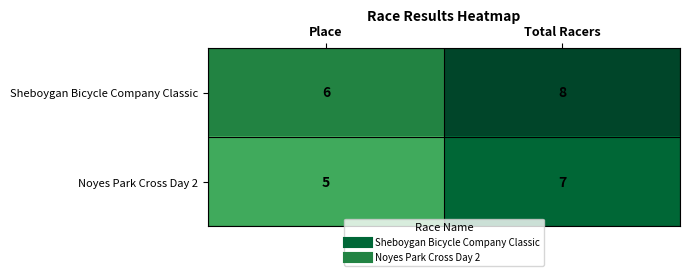

What is the total value across all series at Total Racers?

15